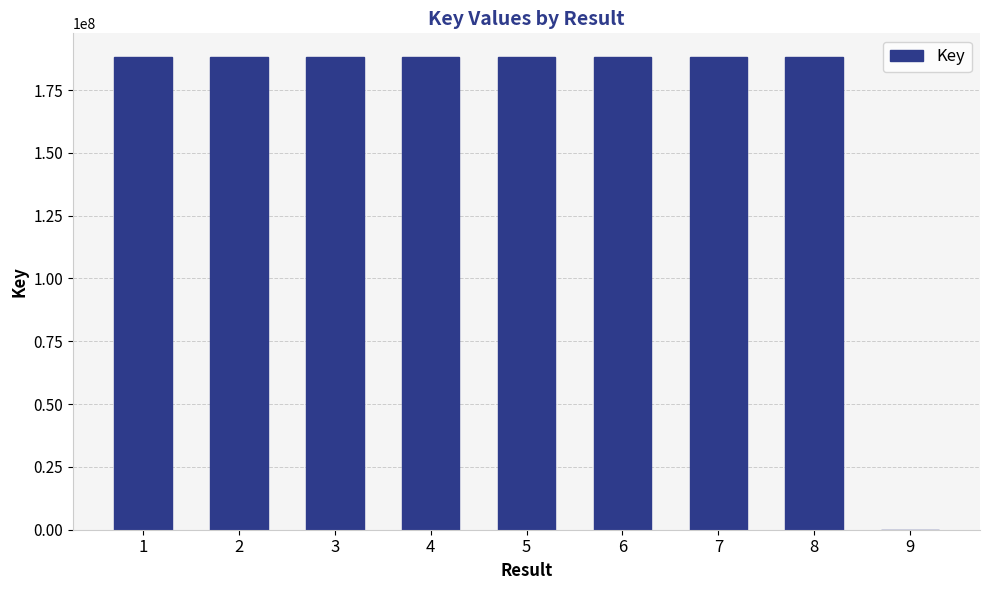

What is the maximum value shown in the chart?

188168147